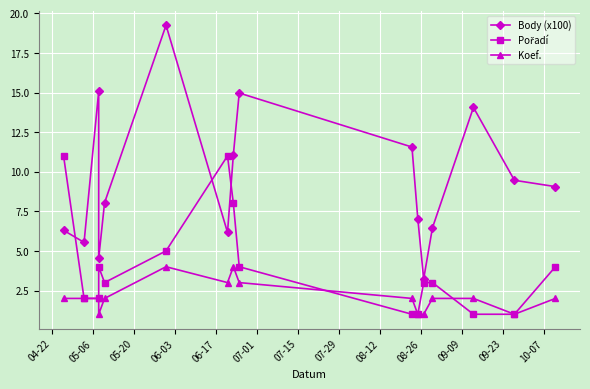

Which series has the largest range (max minus min)?

Body (x100)